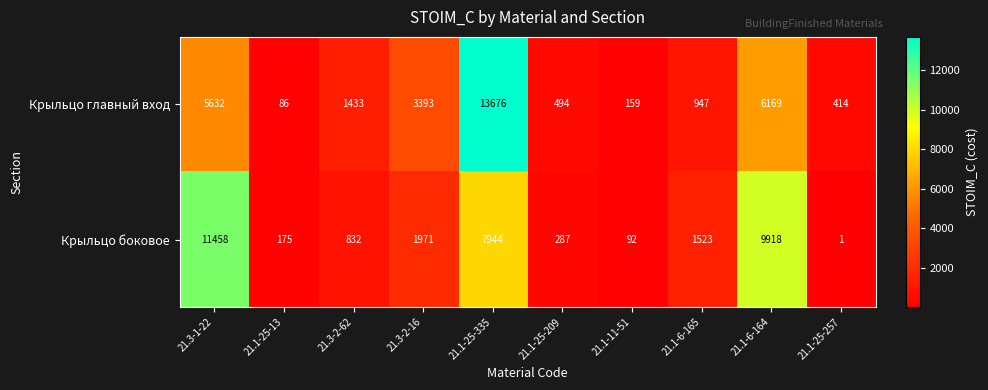

Is it true that Крыльцо боковое equals 17847 at 21.1-6-164?

False